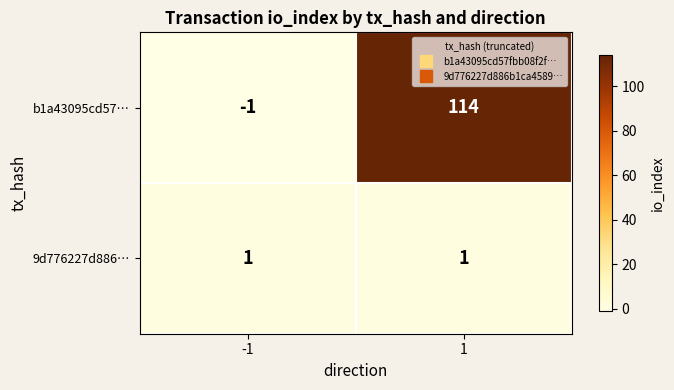

At how many categories does at least one series exceed 32?

1